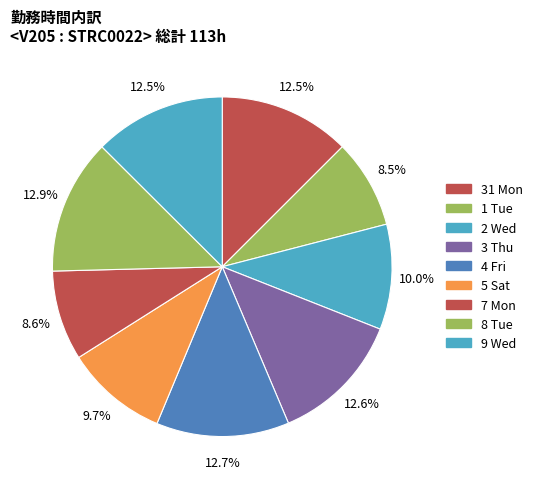

True or false: 3 Thu accounts for 21% of the total.

False